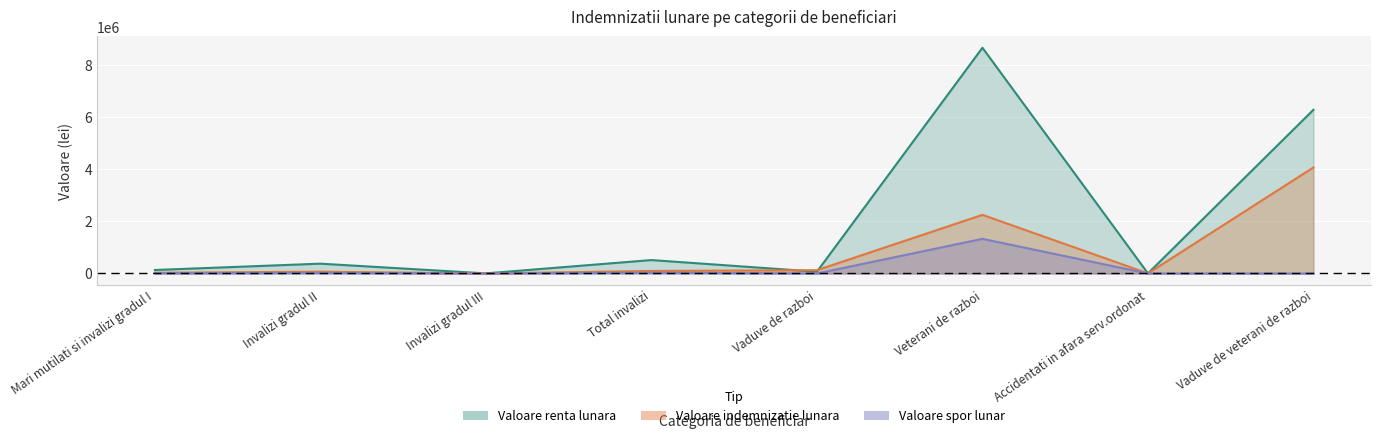

What is the spread (max minus min) of values at Veterani de razboi?

7318399